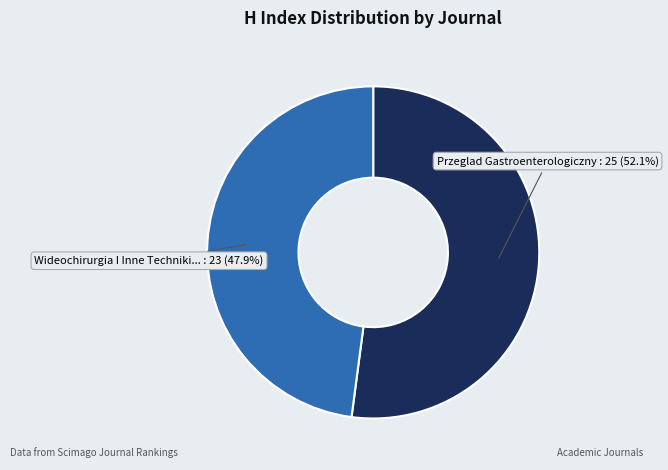

Is there a majority slice in this chart?

Yes